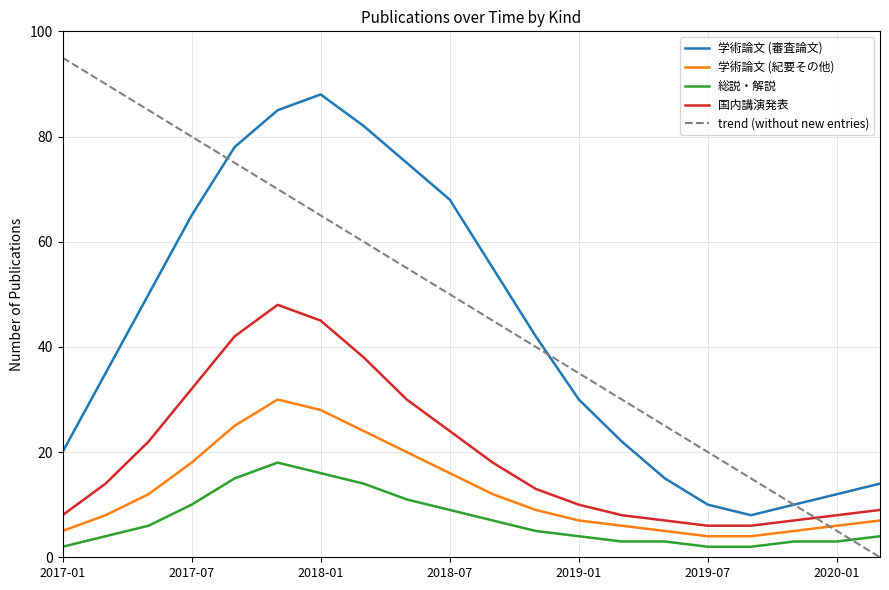

True or false: 学術論文 (審査論文) and 国内講演発表 intersect in this chart.

False